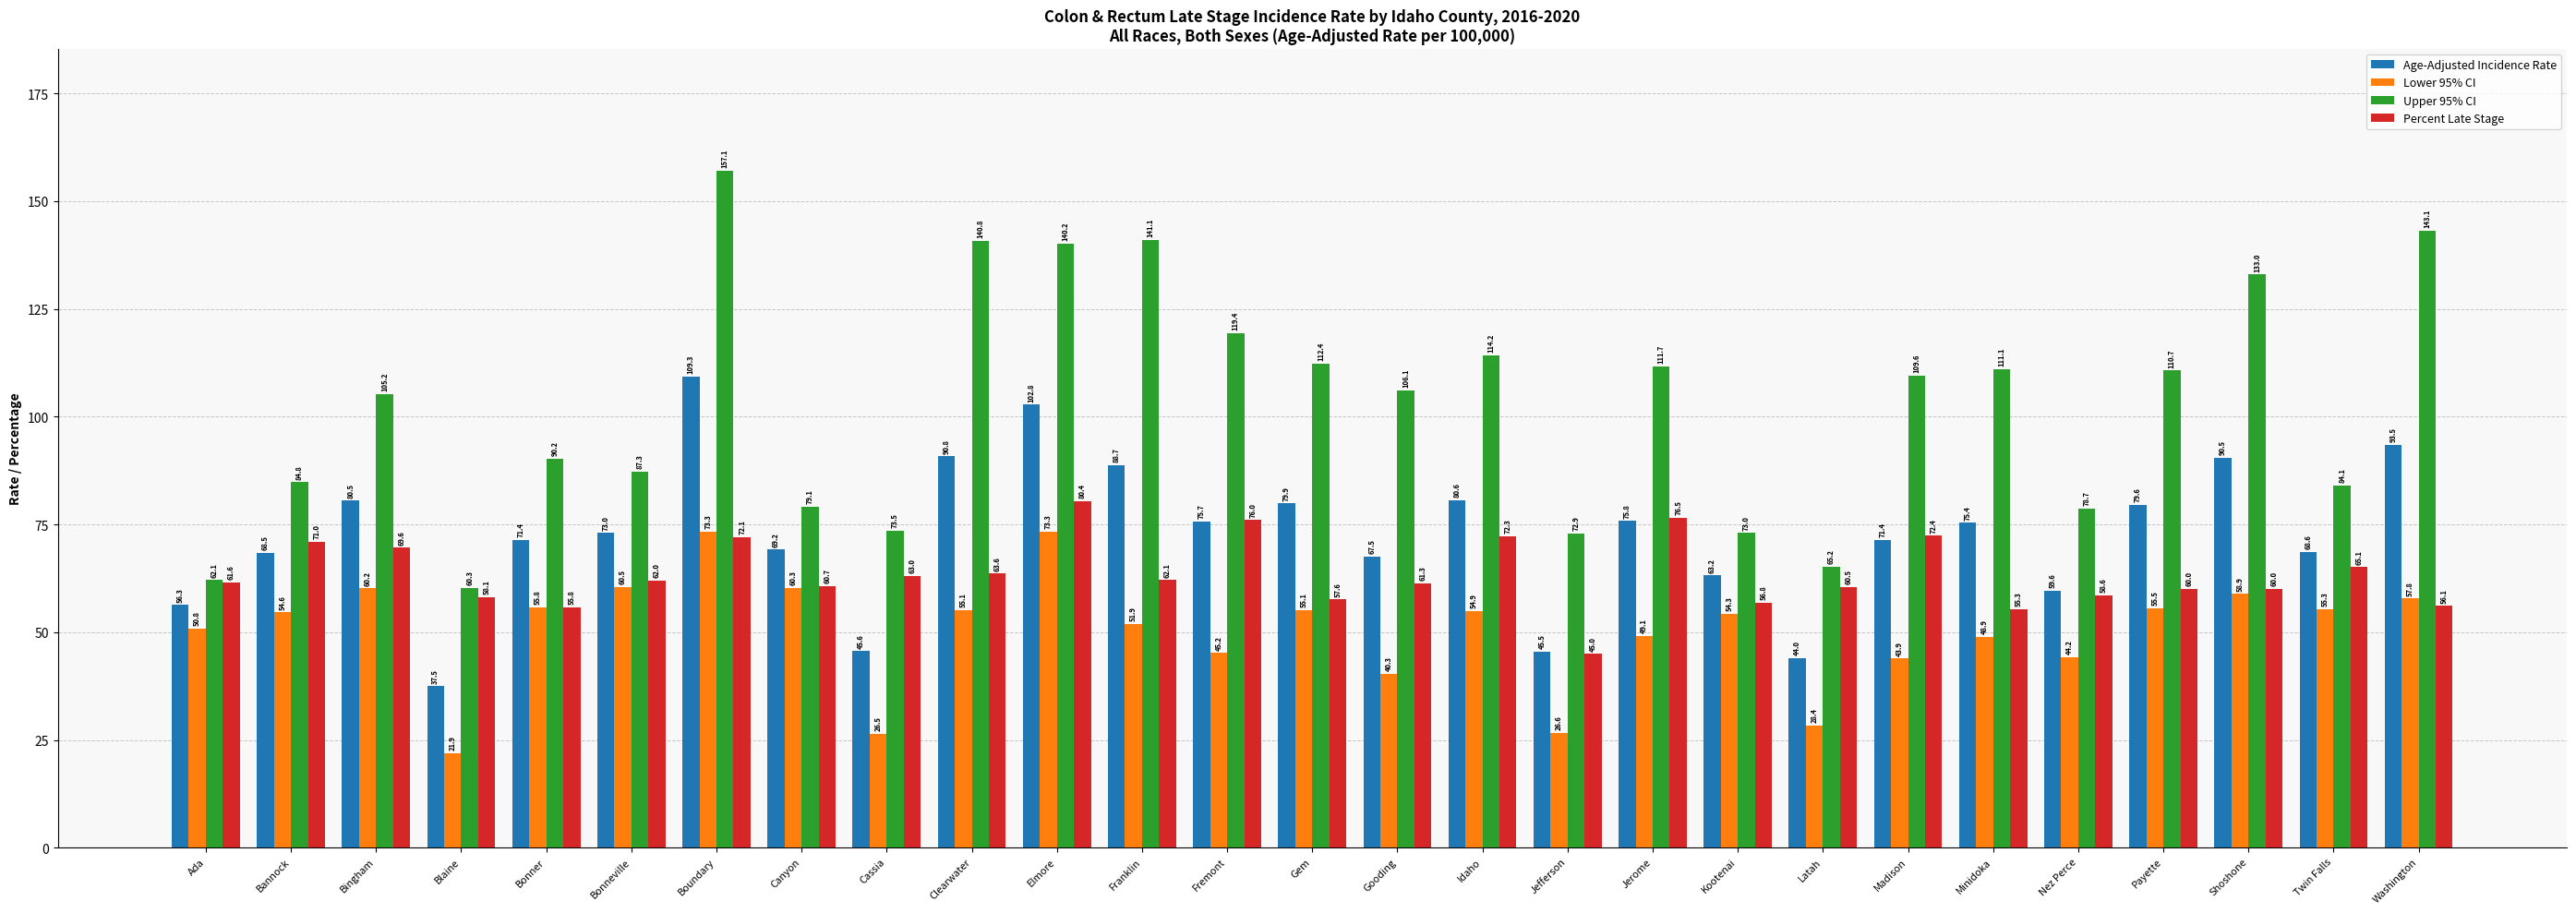

List the series in order of their overall mean, highest first.

Upper 95% CI, Age-Adjusted Incidence Rate, Percent Late Stage, Lower 95% CI